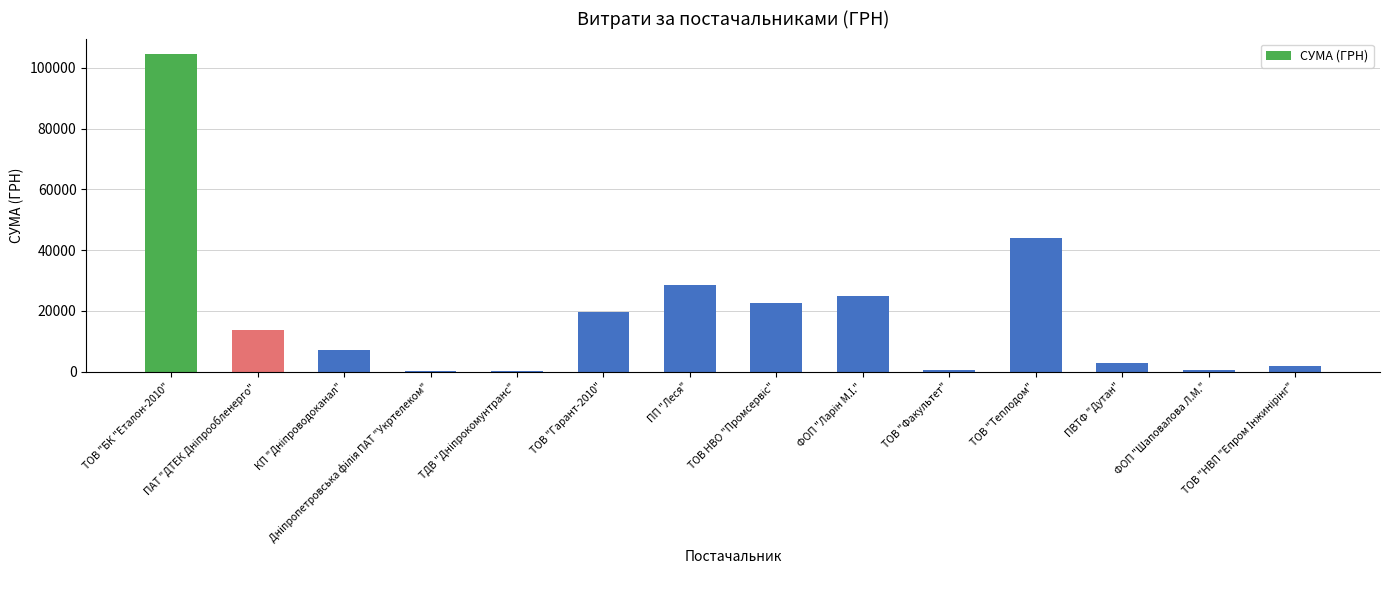

What is the greatest value displayed?

104400.0